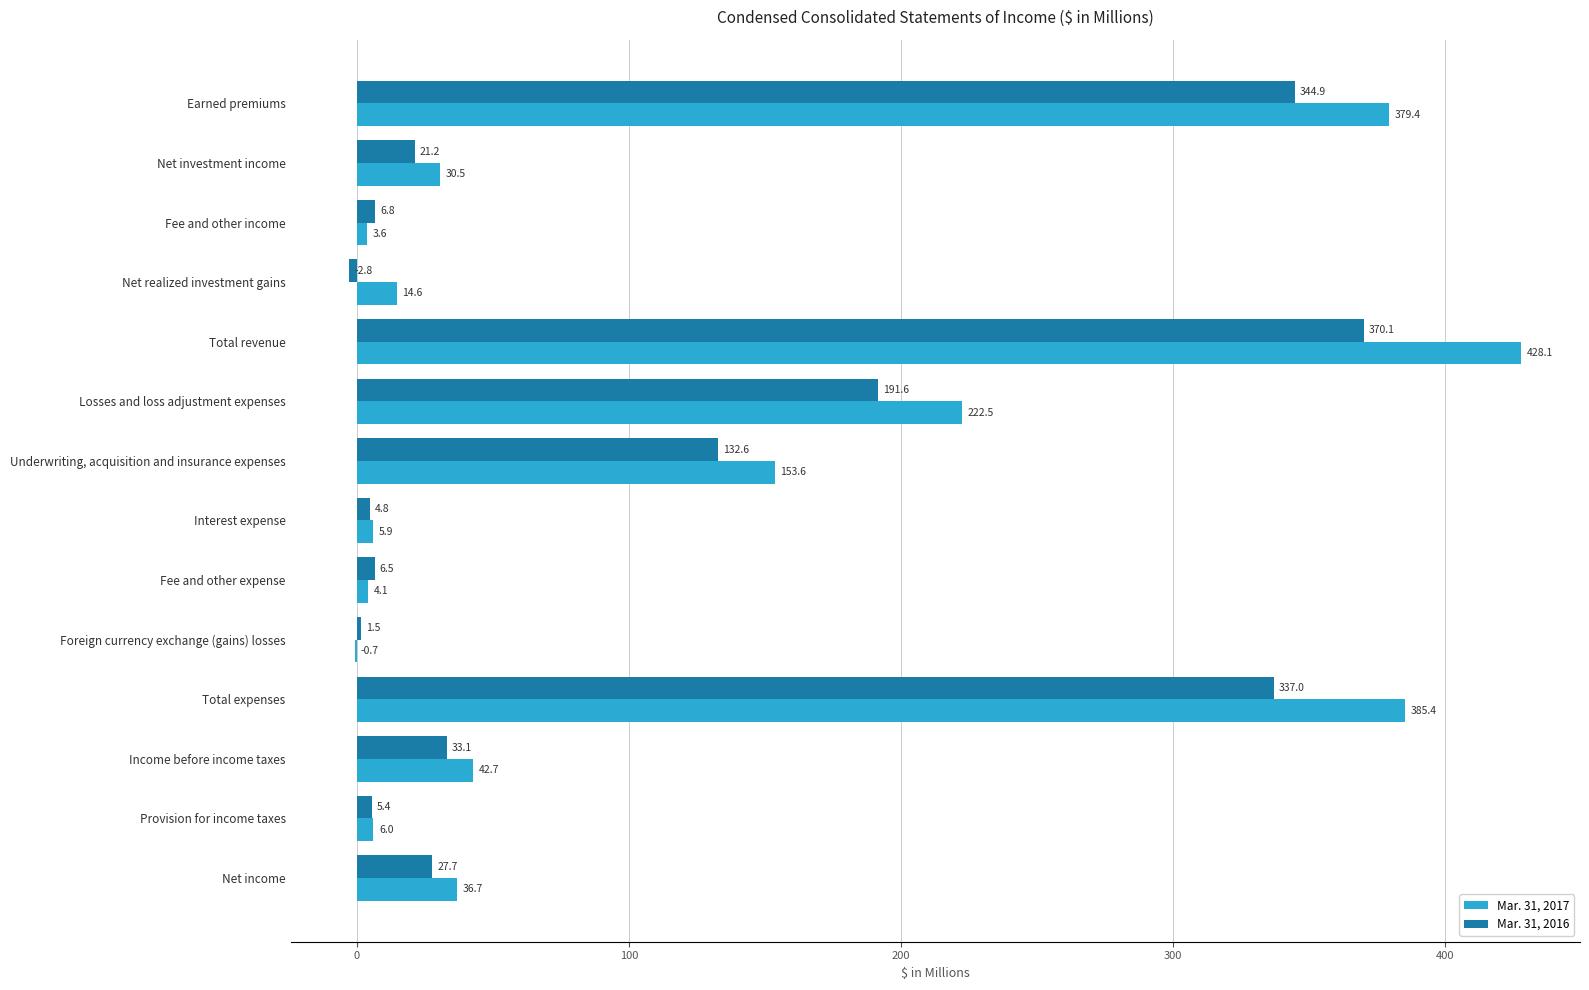

What is the total value across all series at Net investment income?

51.7